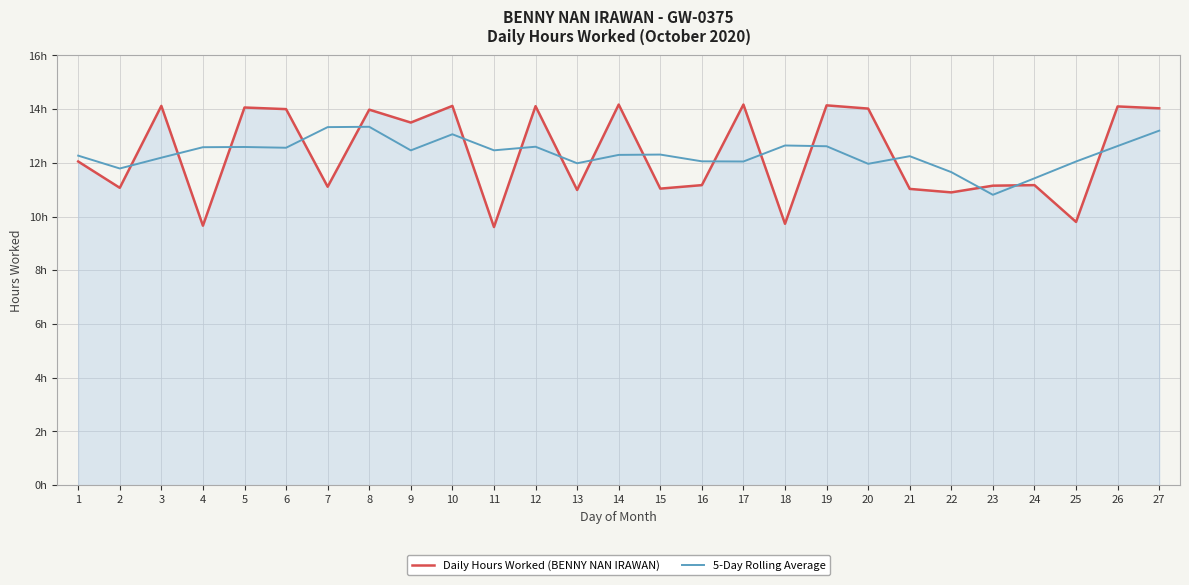

Where is the first local maximum for 5-Day Rolling Average?

5